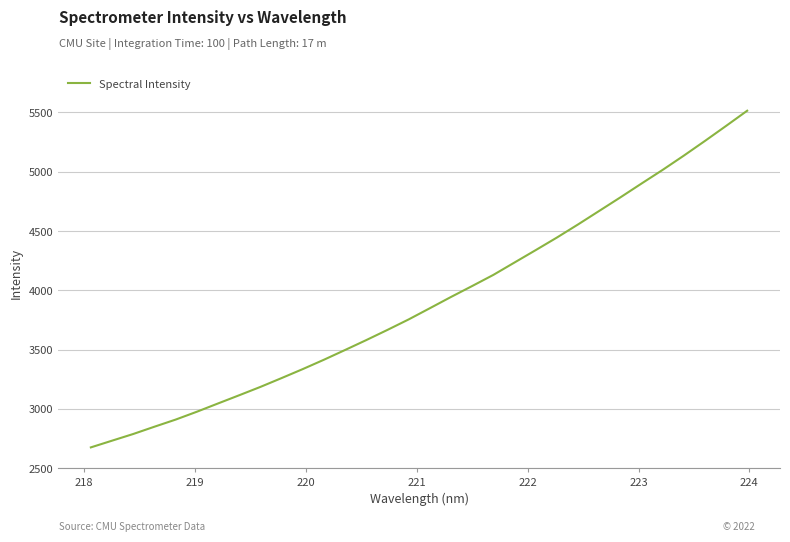

What is the smallest value displayed?

2675.2